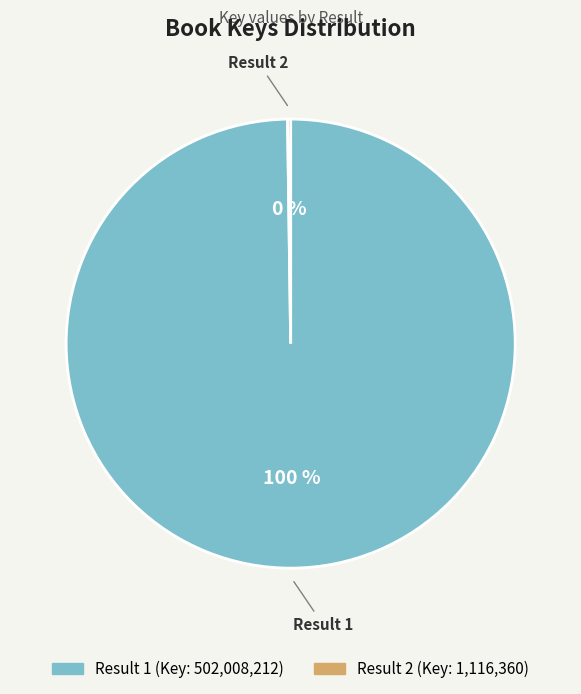

Is there any slice that represents more than half of the pie?

Yes